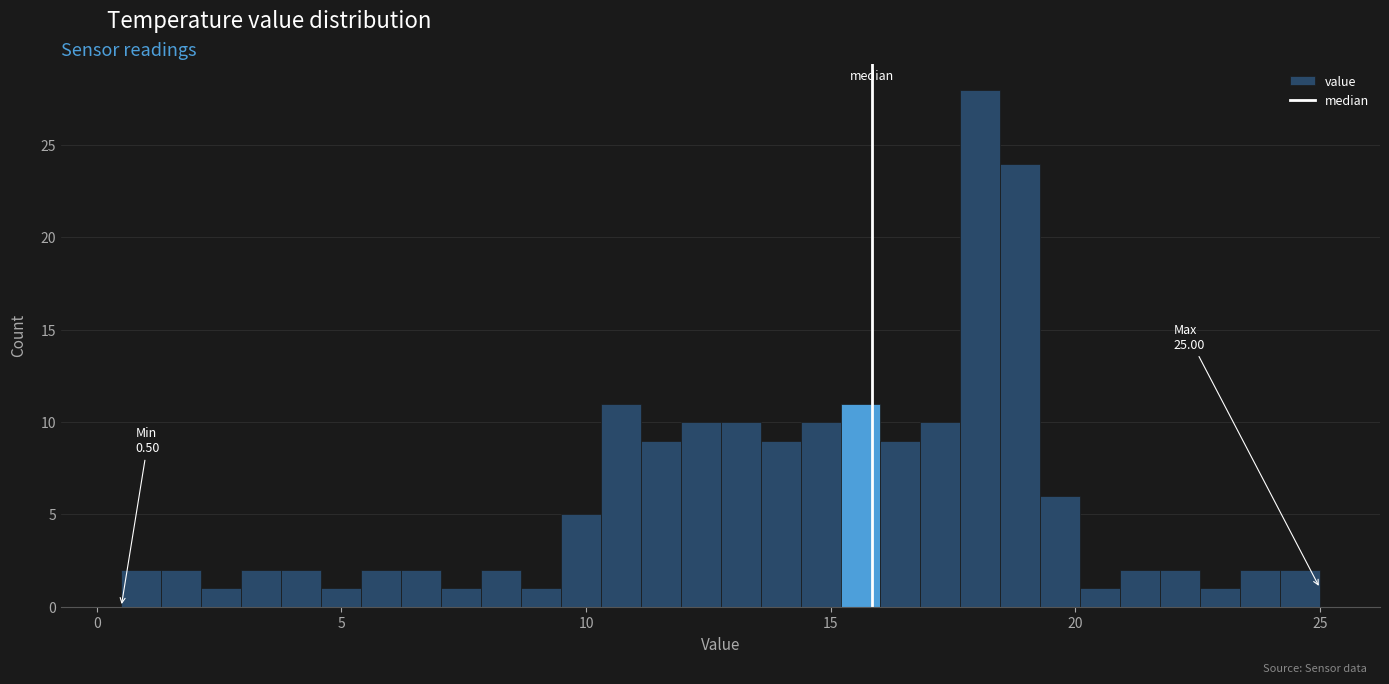

Around what value on the x-axis is the tallest bar? Give the approximate position of its centre, as read against the axis.

18.0